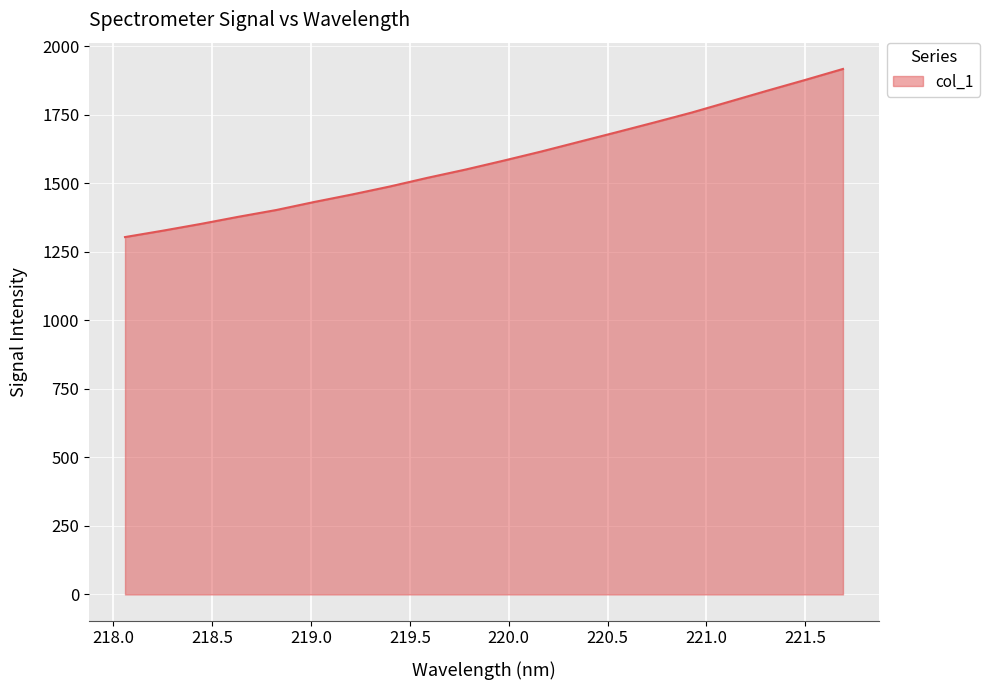

What is the maximum value shown in the chart?

1916.5